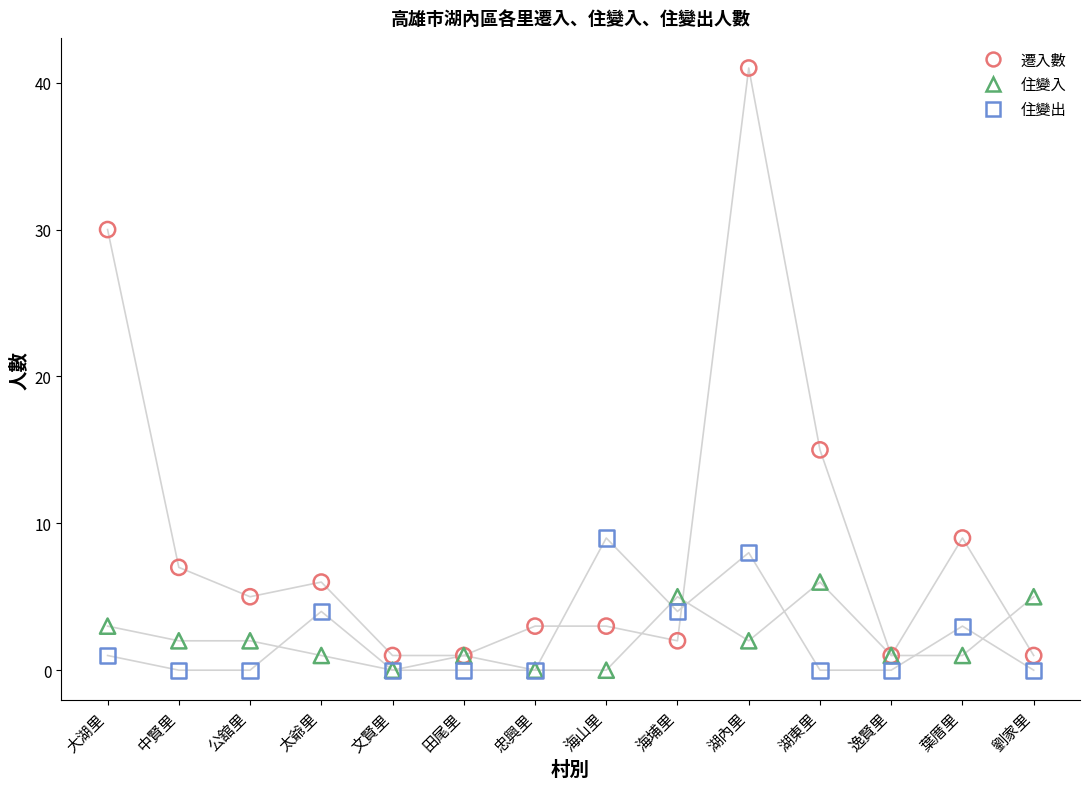

Which series has the widest spread of Y values?

遷入數